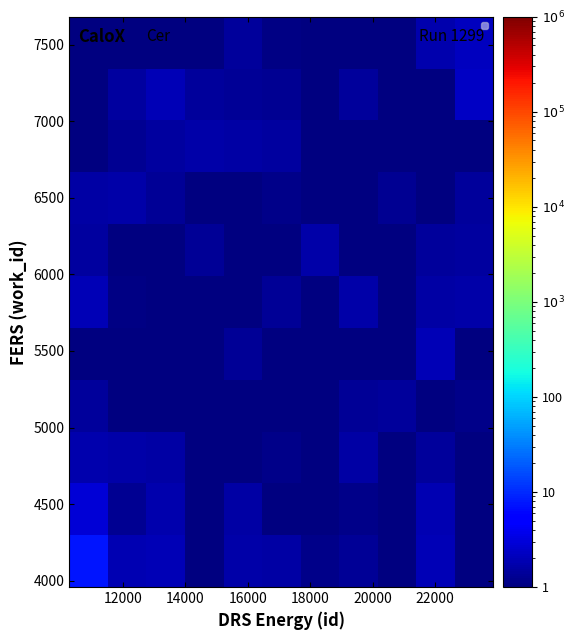

At how many categories does at least one series exceed 1?

11